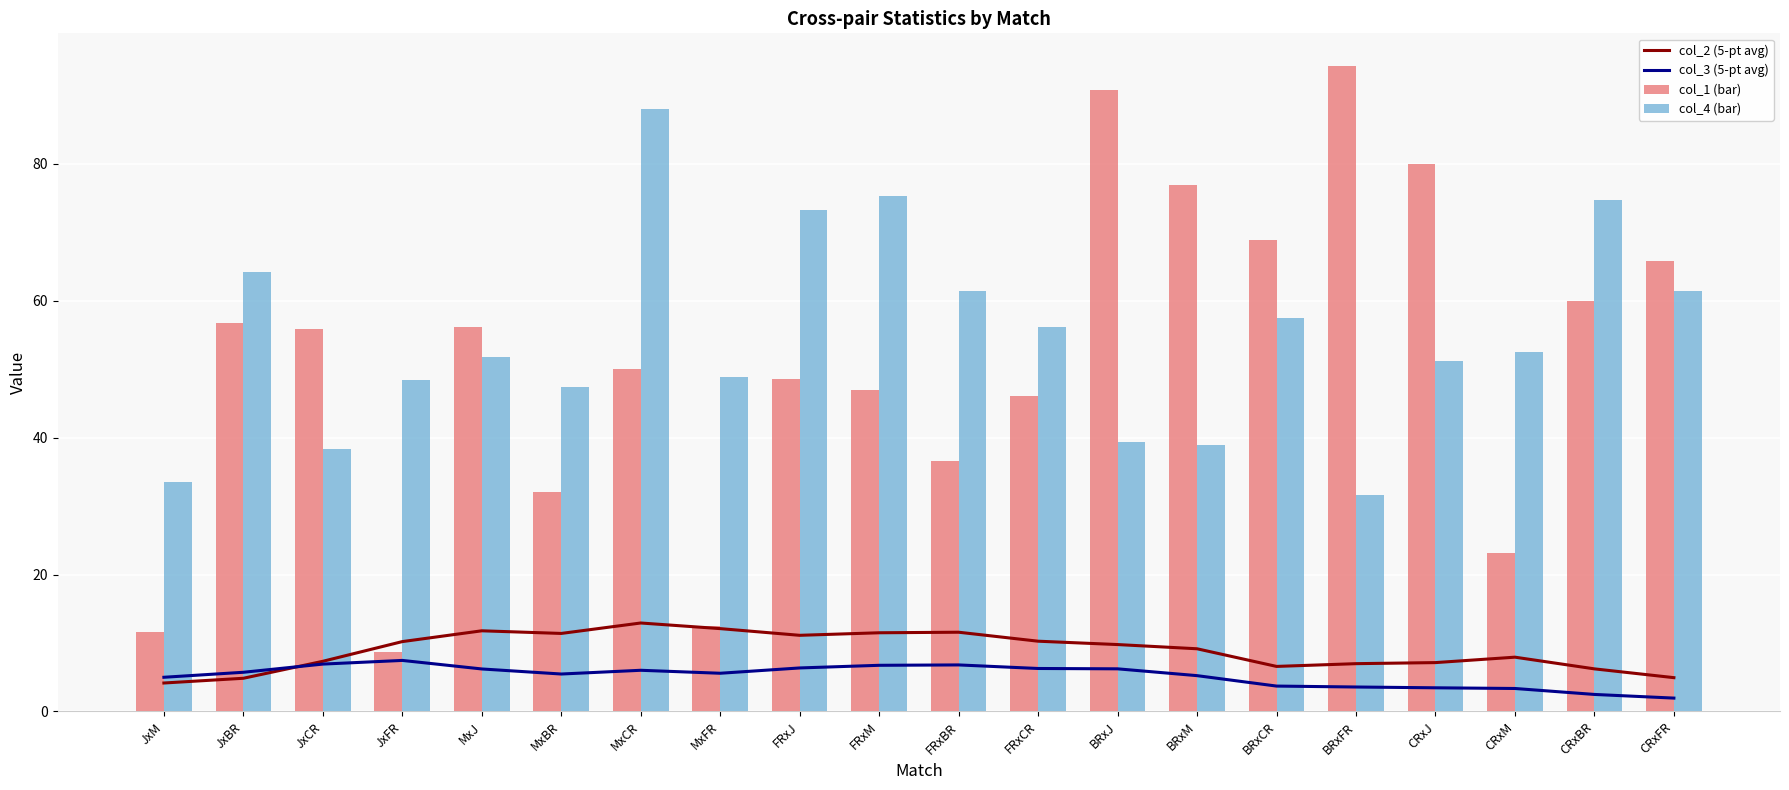

What is the maximum value for col_1 (bar)?

94.4